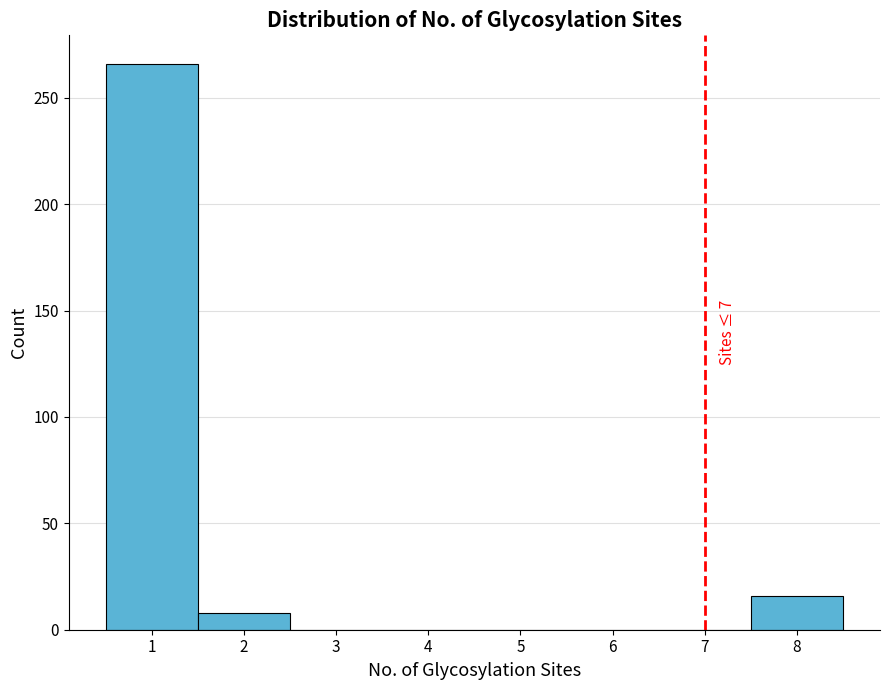

Over which range of the x-axis is the bar tallest?

0.5 to 1.5